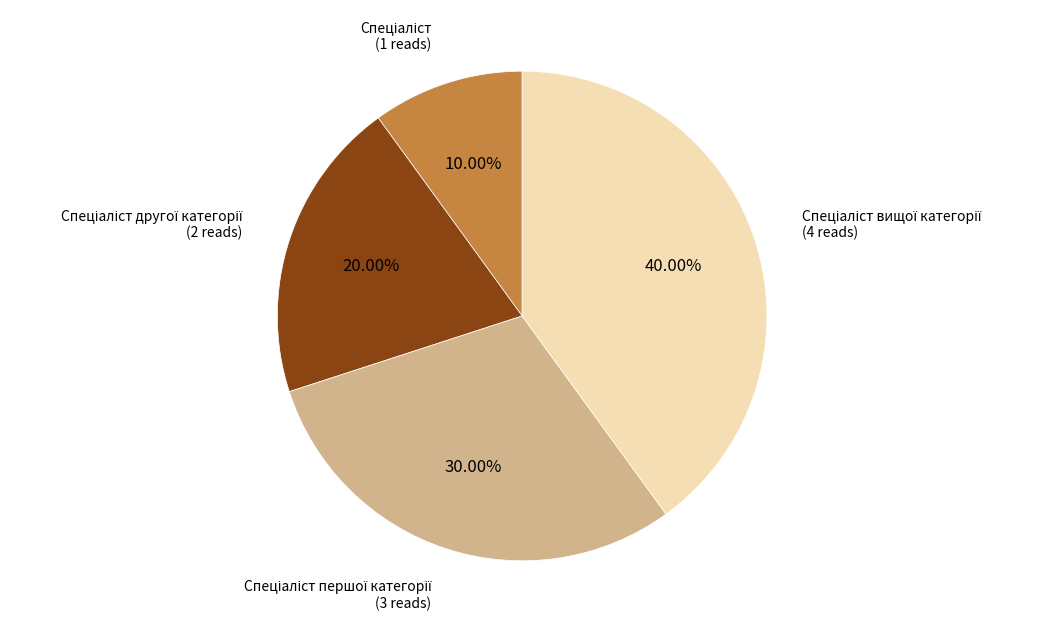

Does any single category account for the majority?

No